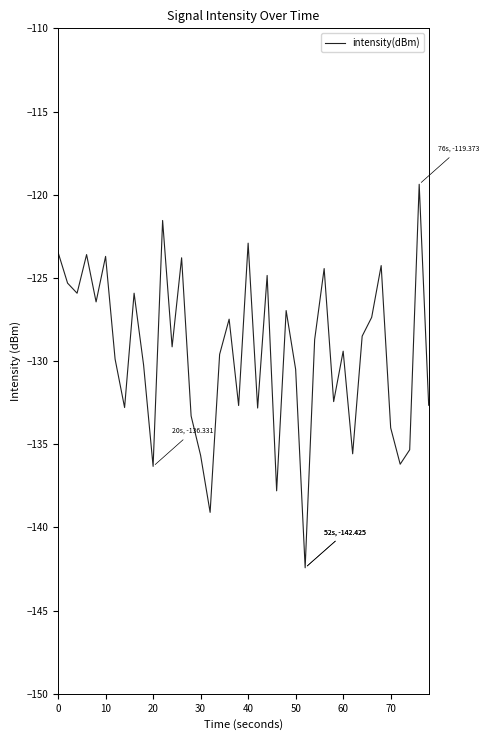

What is the minimum value shown in the chart?

-142.4